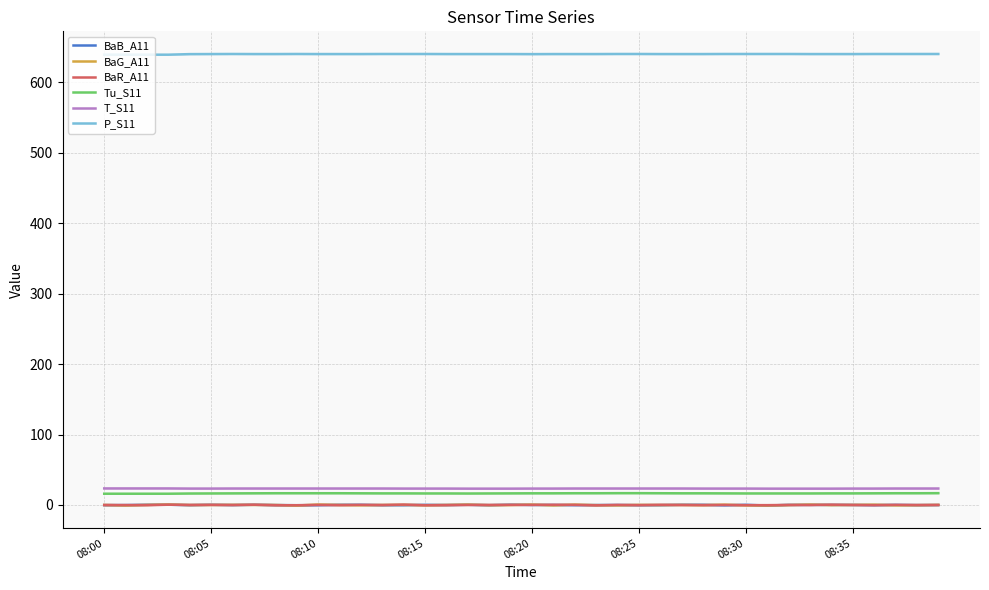

True or false: P_S11 and BaB_A11 cross at least once.

False